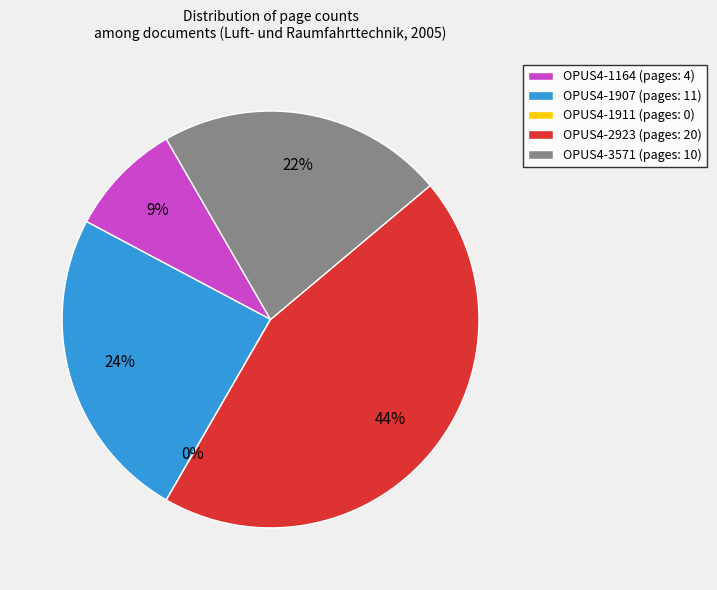

True or false: OPUS4-1164 accounts for 9% of the total.

True